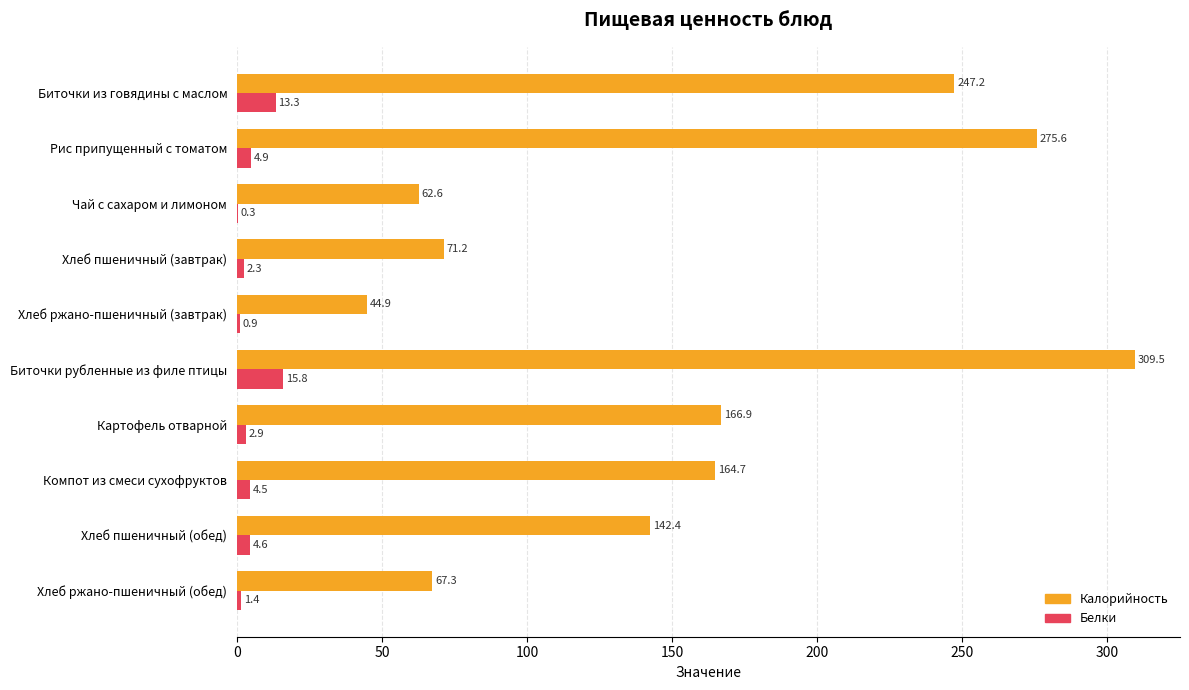

What is the total value across all series at Рис припущенный с томатом?

280.5